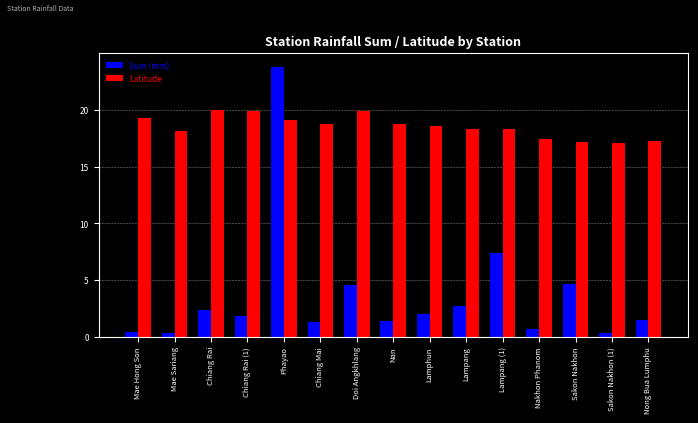

At Lampang, list the series in order from largest to smallest.

Latitude, Sum (mm)